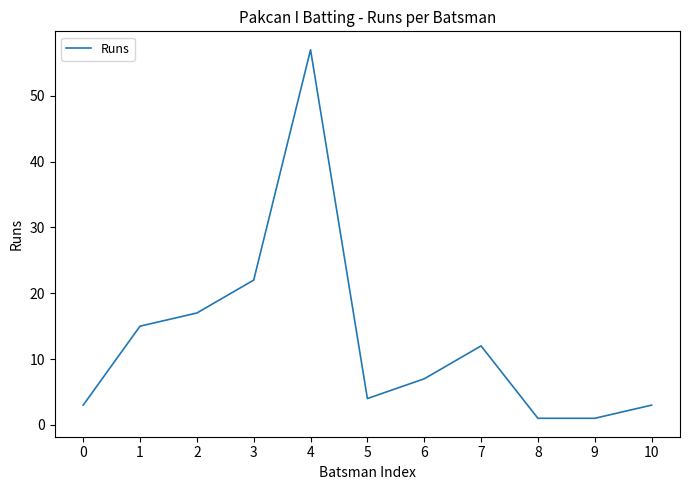

How many values are below 7?

5